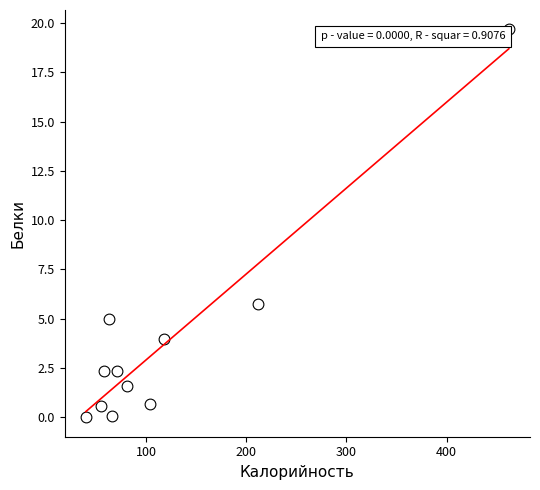

What is the average X value?

120.9